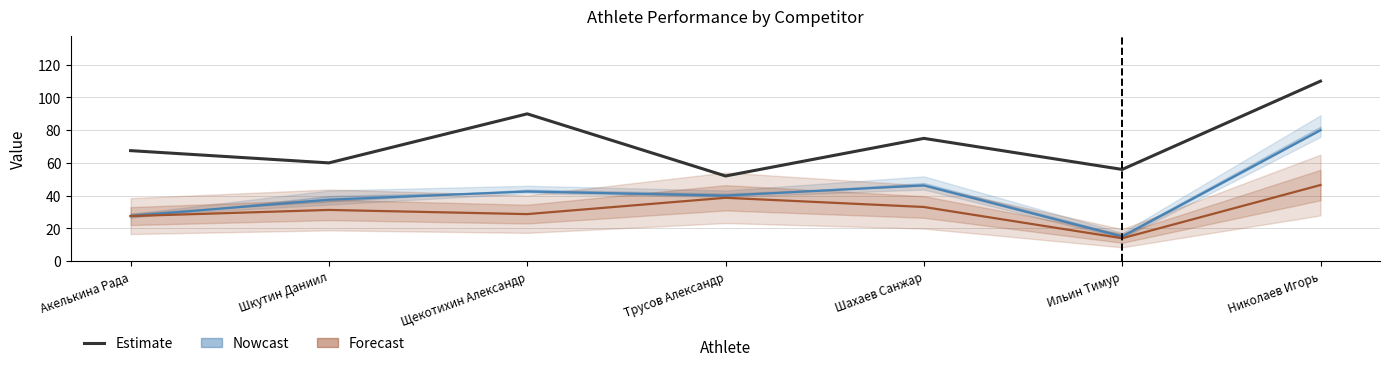

True or false: Nowcast and Forecast cross at least once.

False